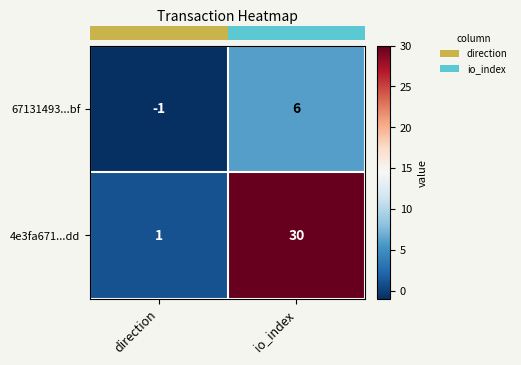

Rank the series by their maximum value, from lowest to highest.

67131493...bf, 4e3fa671...dd